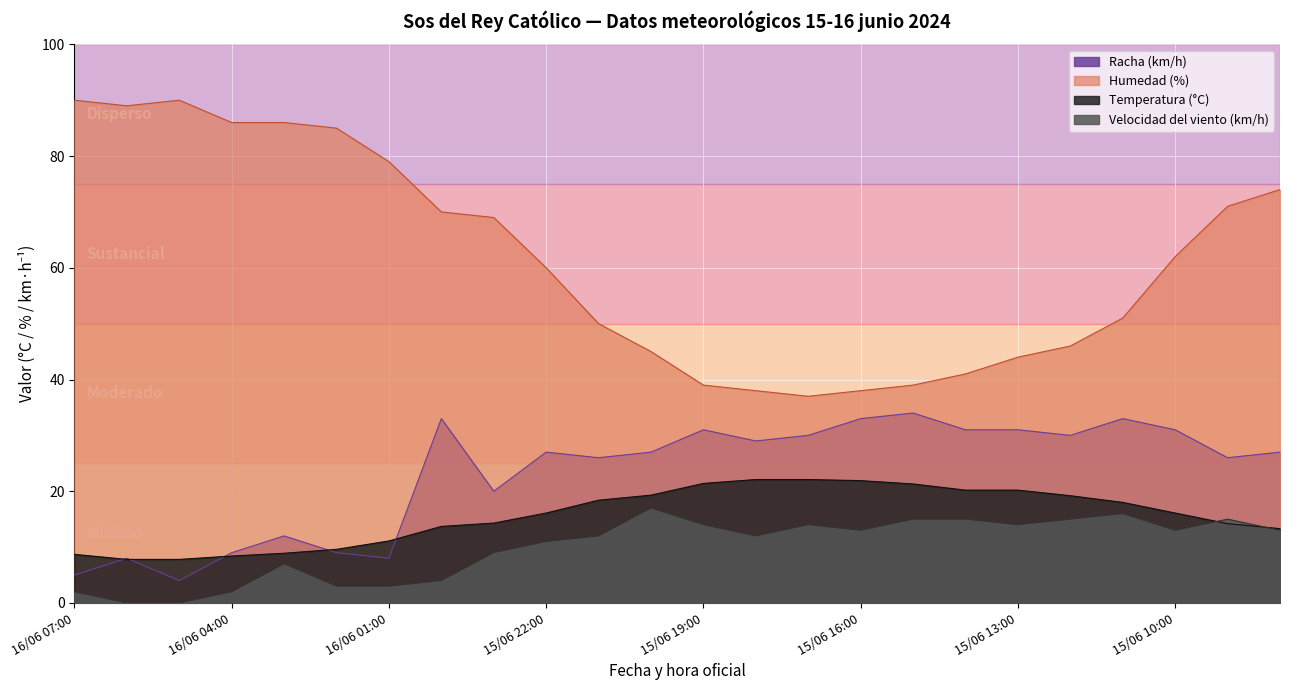

List the series in order of their peak value, lowest first.

Velocidad del viento (km/h), Temperatura (°C), Racha (km/h), Humedad (%)